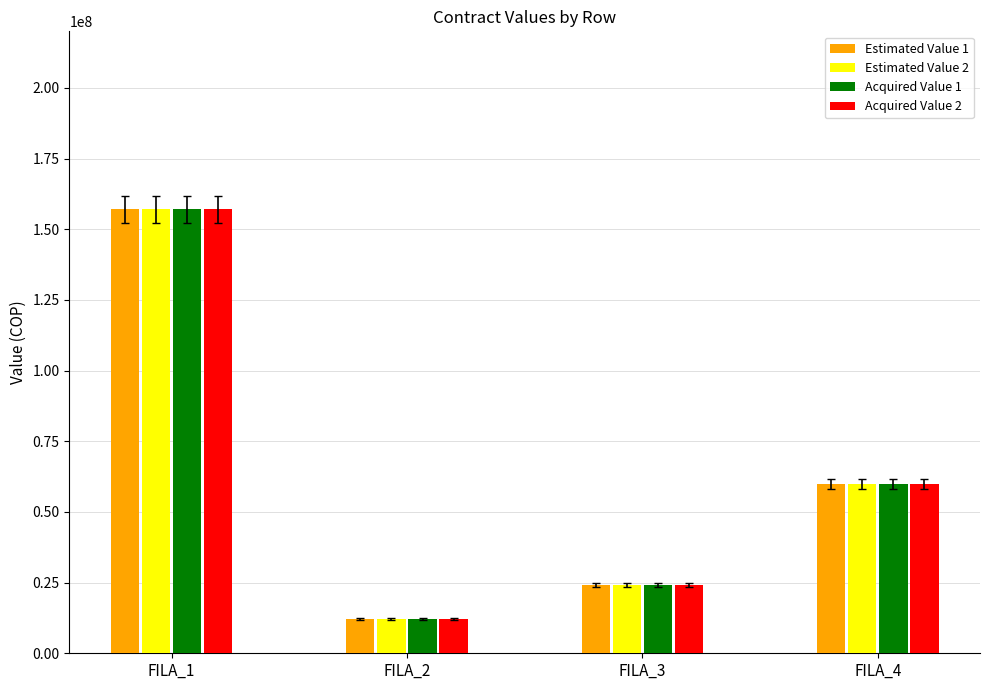

What is the difference between the Estimated Value 2 values at FILA_2 and FILA_1?

145080000